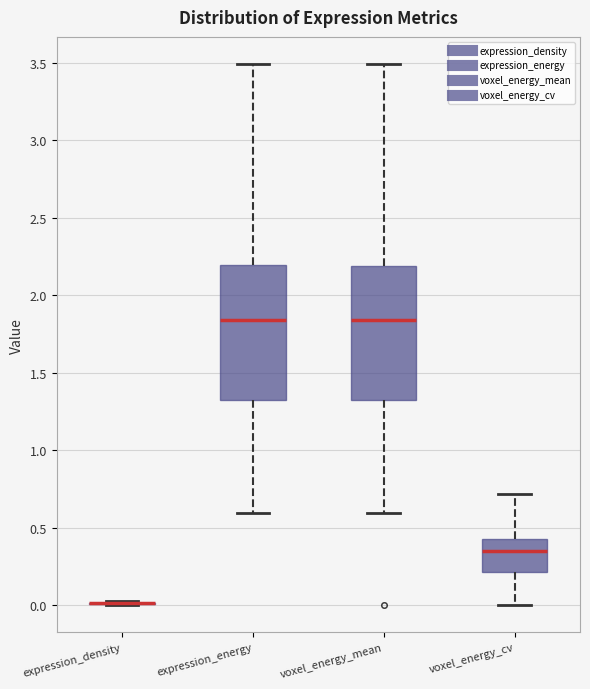

Reading left to right, read every box against the y-axis: the position of its median line, the range the box covers, and the ends of its whiskers. The values are not printed on the chart, so give them approximately, as read against the axis.

expression_density: box collapsed to a line at 0.00, whiskers 0.00 to 0.05
expression_energy: median 1.85, box 1.30 to 2.20, whiskers 0.60 to 3.50
voxel_energy_mean: median 1.85, box 1.30 to 2.20, whiskers 0.60 to 3.50
voxel_energy_cv: median 0.35, box 0.20 to 0.45, whiskers 0.00 to 0.70